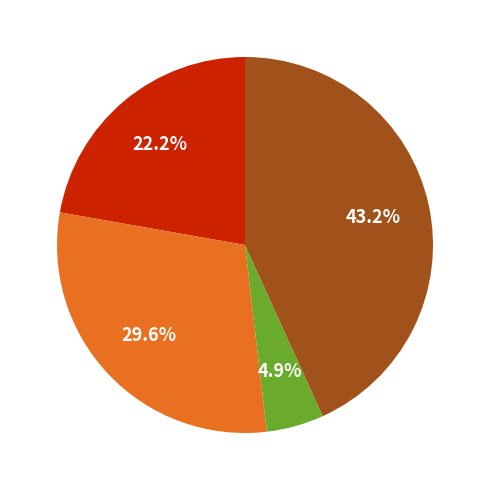

Does any single category account for the majority?

No